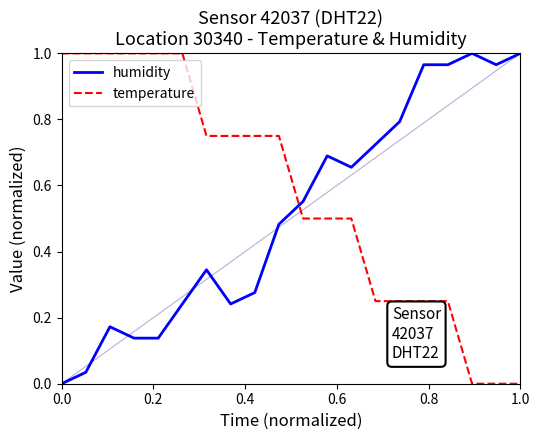

After their last crossing, which series has the higher values: humidity or temperature?

humidity